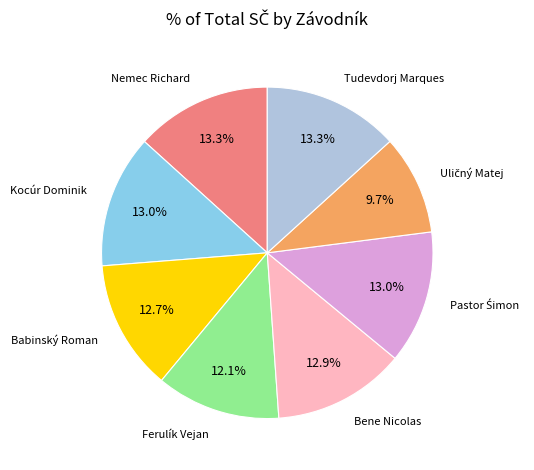

Is there a majority slice in this chart?

No